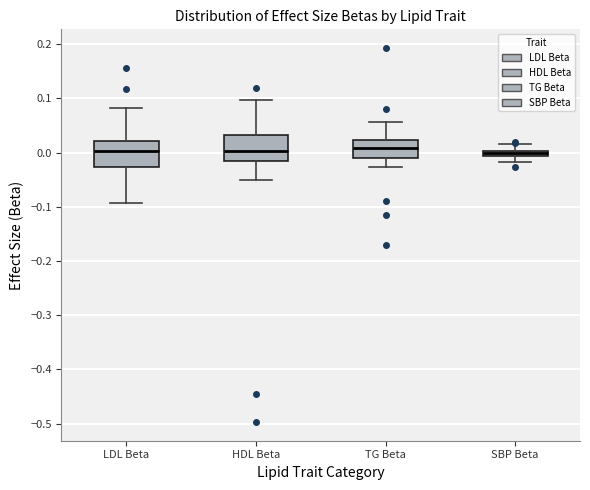

Where is the lower edge of the box for HDL Beta on the y-axis? The values are not printed on the chart, so give them approximately, as read against the axis.

-0.02